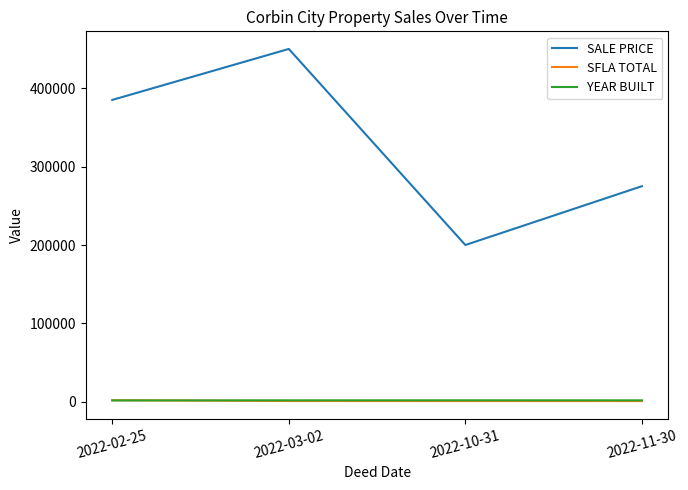

At how many categories does at least one series exceed 245993?

3